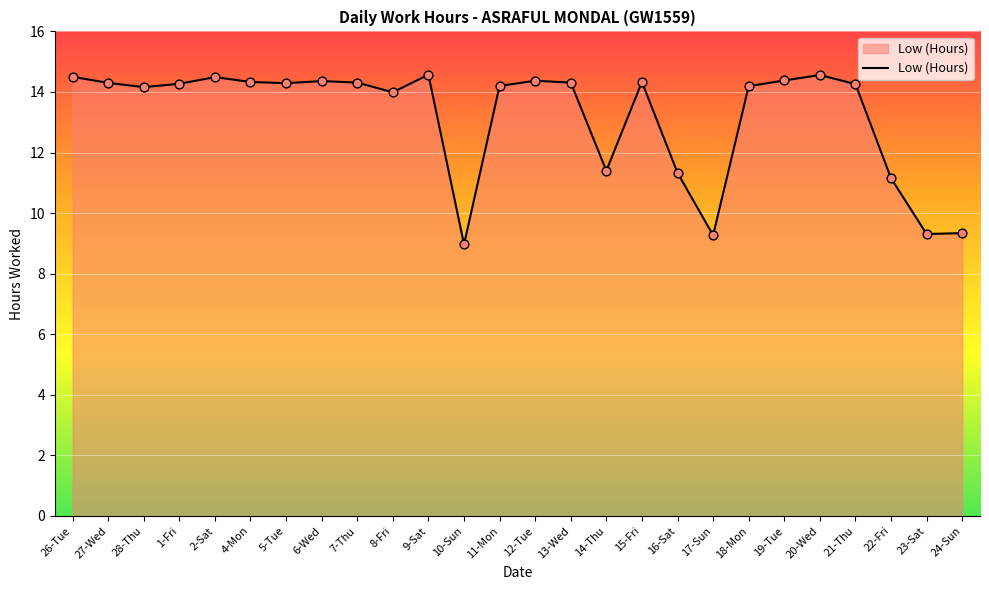

Which has a higher value, 26-Tue or 17-Sun?

26-Tue